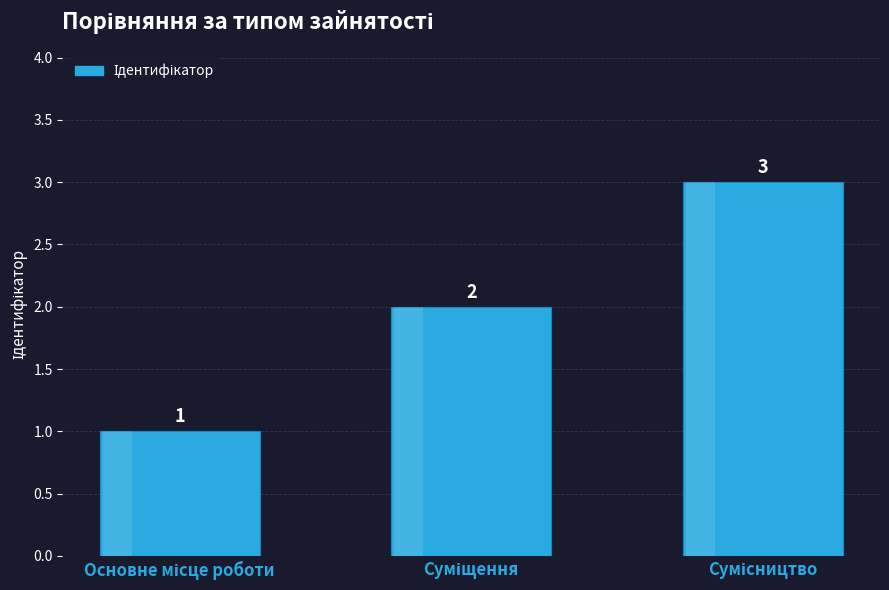

What is the value of the 1st bar from the left?

1